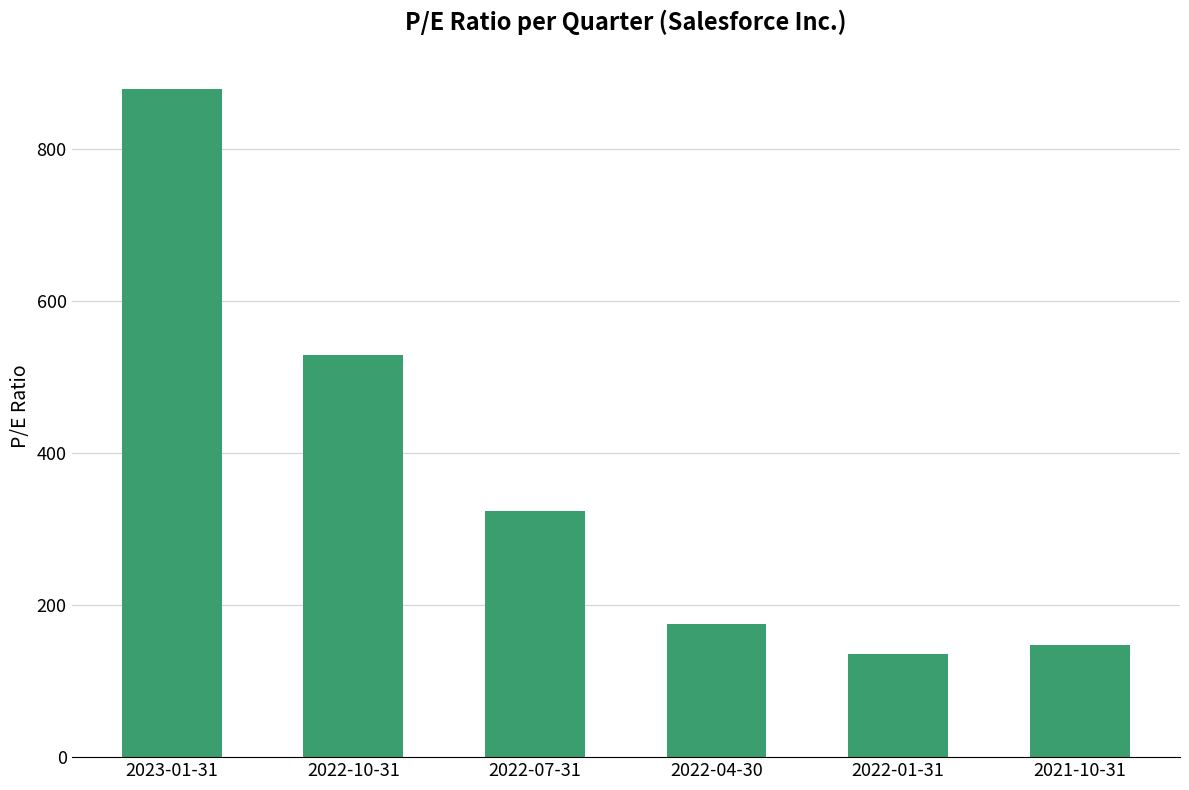

Rank the categories by value from highest to lowest.

2023-01-31, 2022-10-31, 2022-07-31, 2022-04-30, 2021-10-31, 2022-01-31